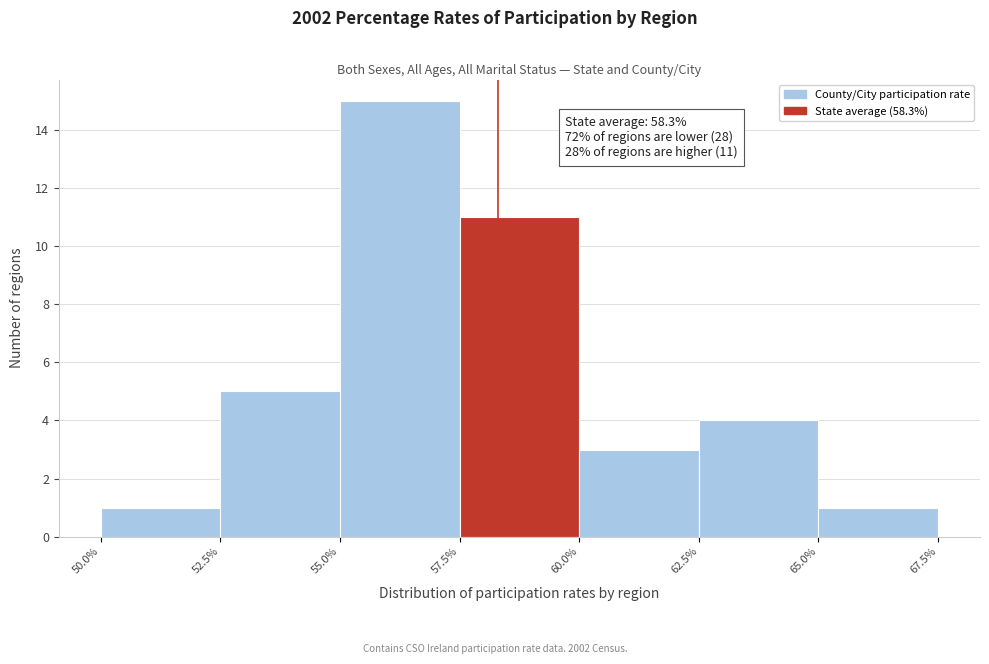

Over which range of the x-axis is the bar tallest?

55.0% to 57.5%